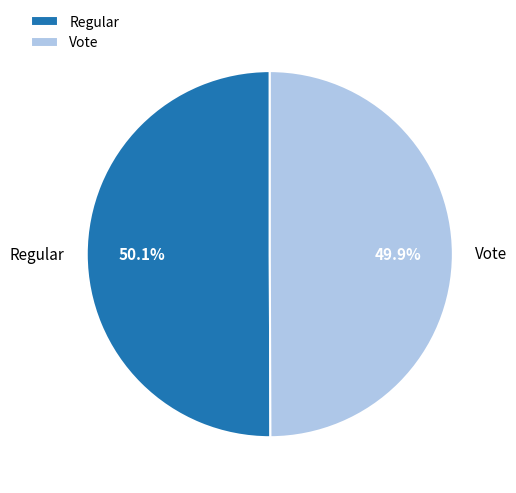

Does any single category account for the majority?

Yes